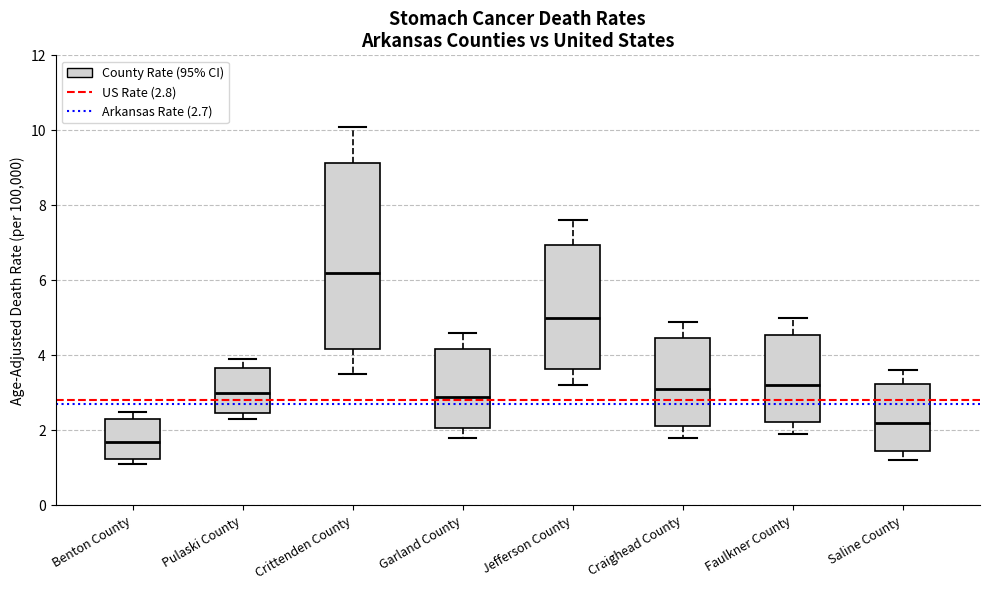

Where is the upper edge of the box for Benton County on the y-axis? The values are not printed on the chart, so give them approximately, as read against the axis.

2.4